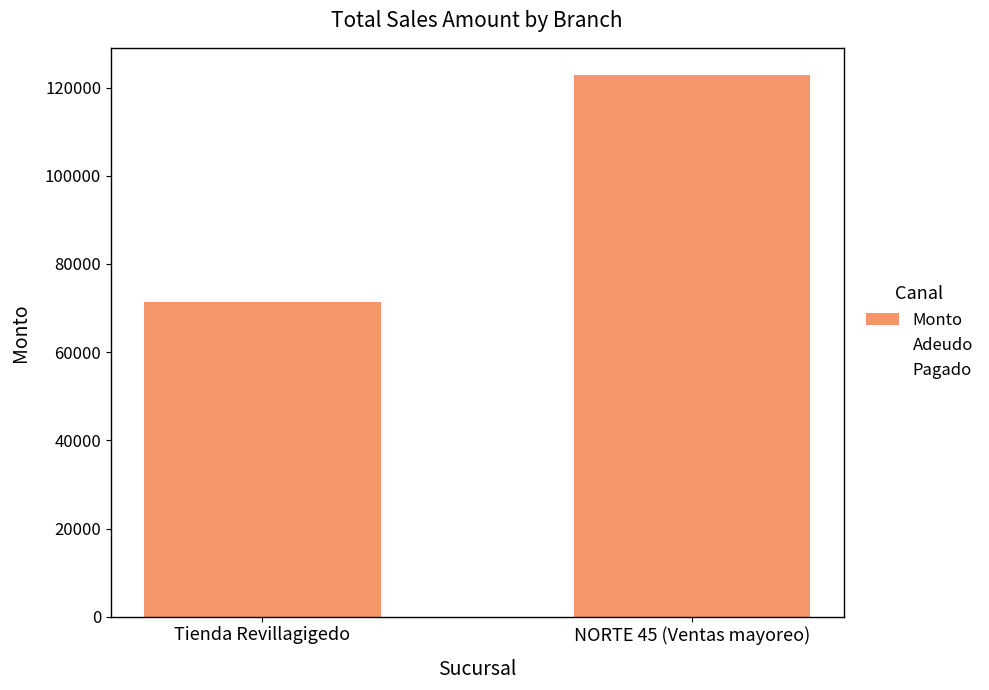

How many series are shown in this chart?

1